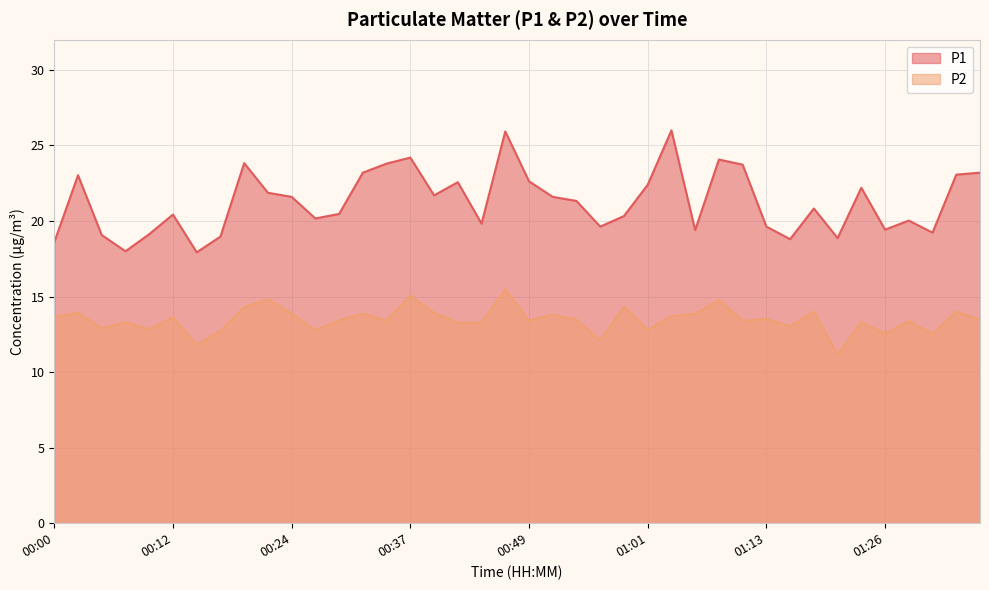

What is the sum of the P2 values at 00:59 and 00:56?

26.4